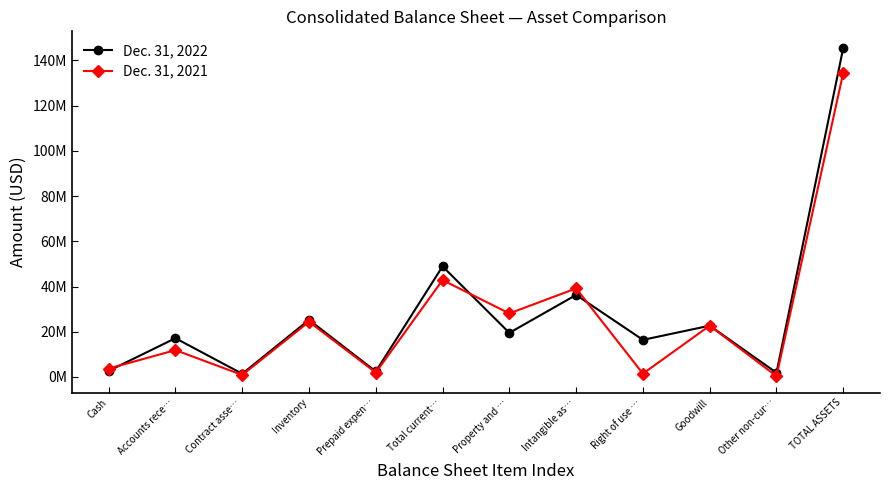

Which series has the largest total across all categories?

Dec. 31, 2022